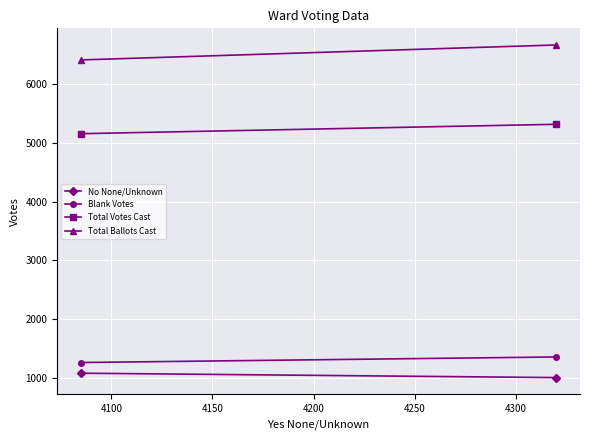

Which series has the widest spread of values?

Total Ballots Cast